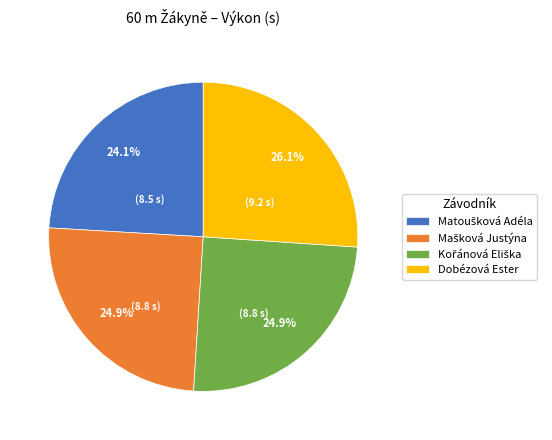

What portion of the pie excludes Dobézová Ester?

73.9%